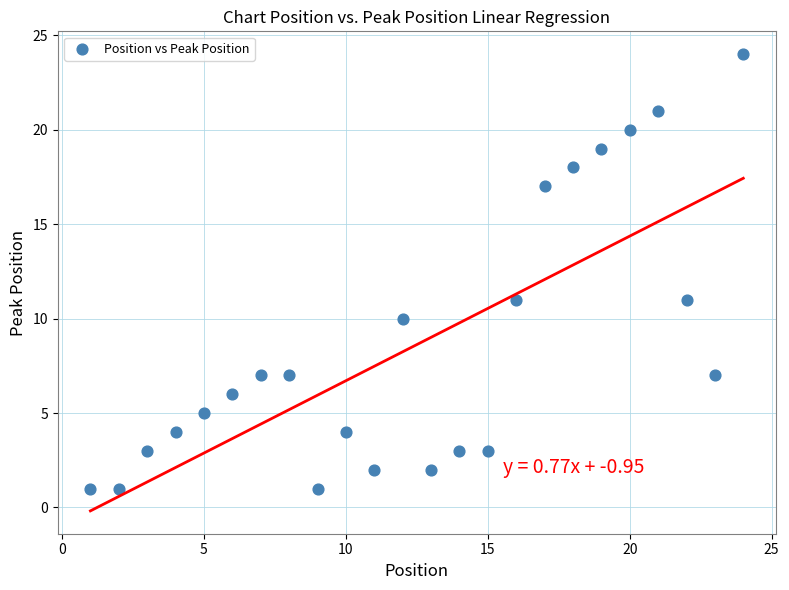

List the coordinates of all points as (X, Y) pairs, reading left to right.

(1, 1)  (2, 1)  (3, 3)  (4, 4)  (5, 5)  (6, 6)  (7, 7)  (8, 7)  (9, 1)  (10, 4)  (11, 2)  (12, 10)  (13, 2)  (14, 3)  (15, 3)  (16, 11)  (17, 17)  (18, 18)  (19, 19)  (20, 20)  (21, 21)  (22, 11)  (23, 7)  (24, 24)